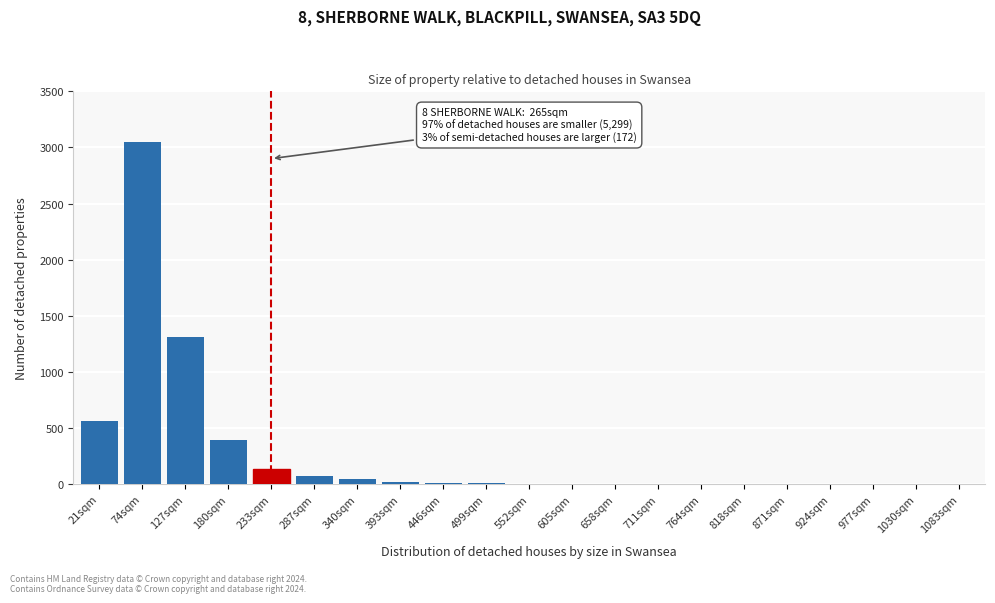

Where is the data nearest to the value 1525?

127sqm